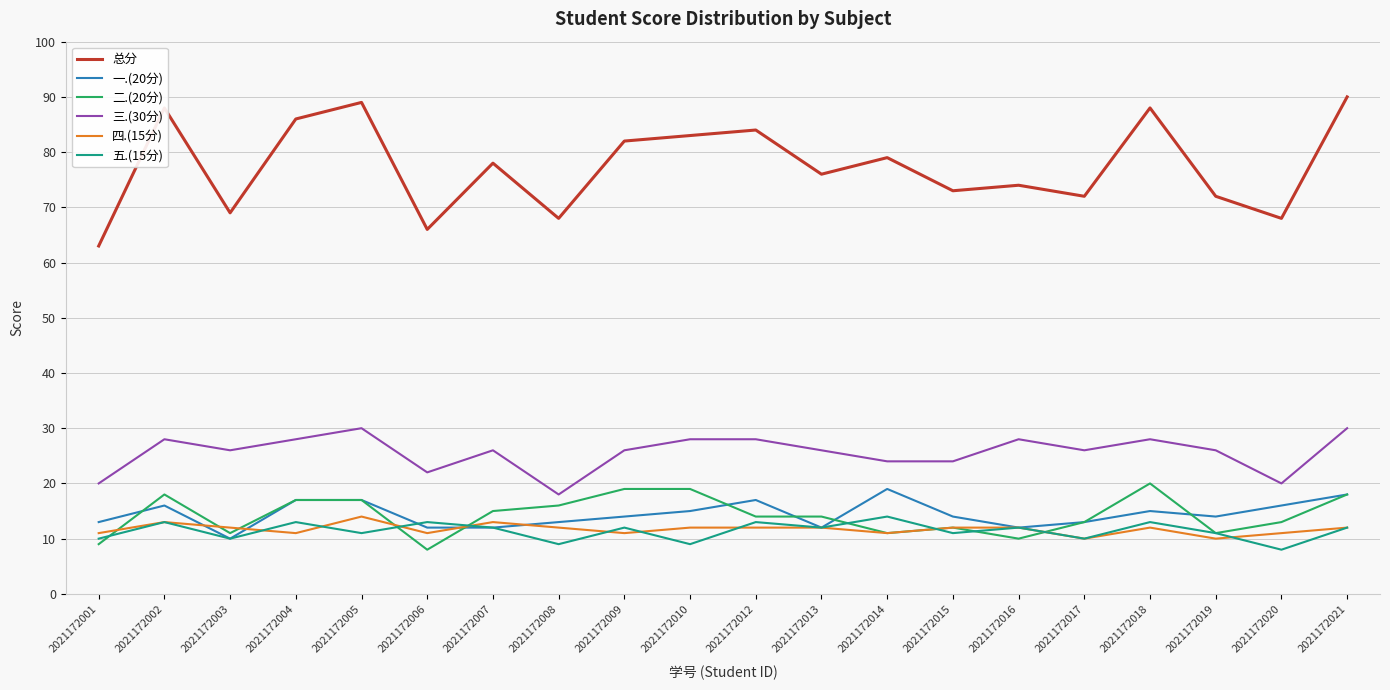

What is the difference between the highest and lowest values at 2021172002?

75